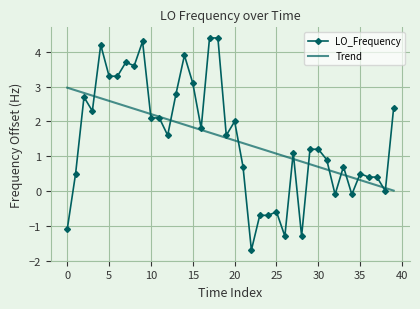

What is the maximum value for Trend?

3.0